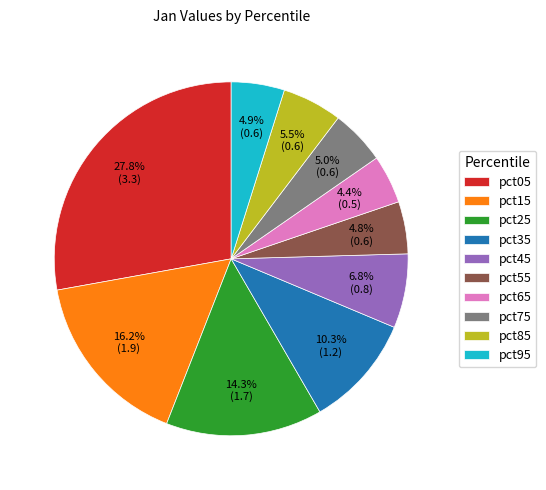

To the nearest percent, what is the difference between the largest and smallest slice percentages?

23%